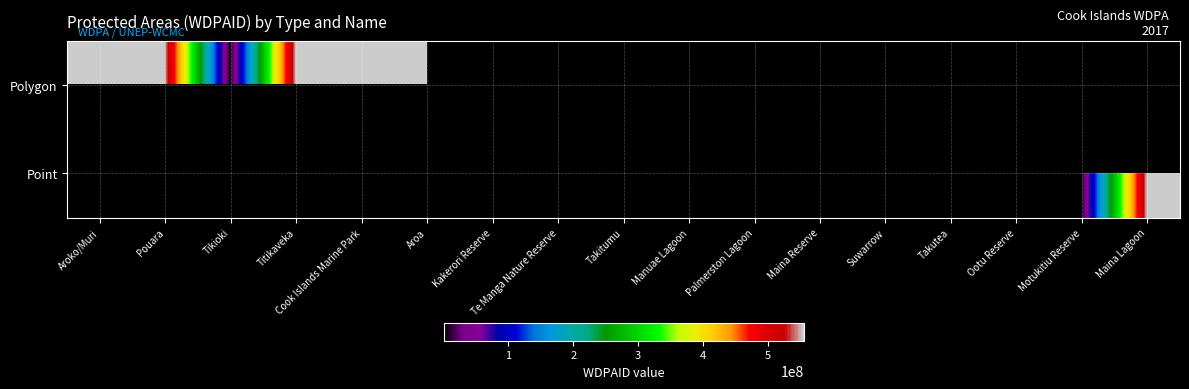

Rank the series by their maximum value, from lowest to highest.

Polygon, Point